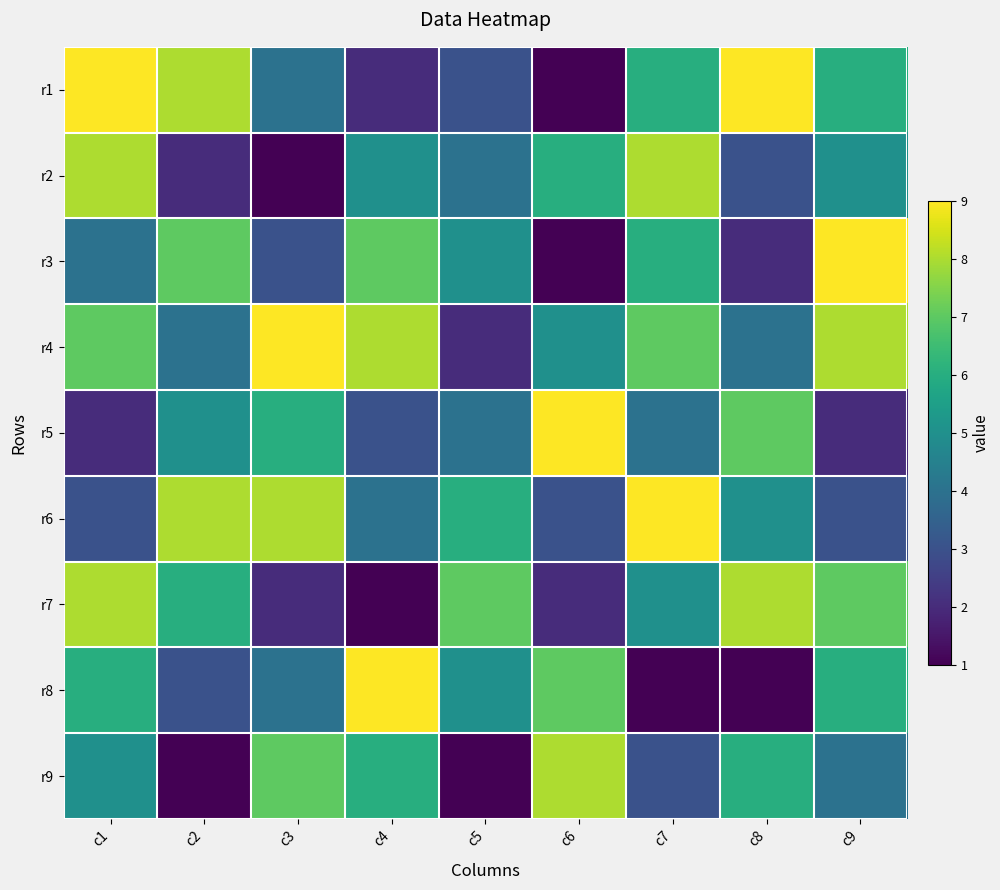

Which category has the lowest value across all series?

c6